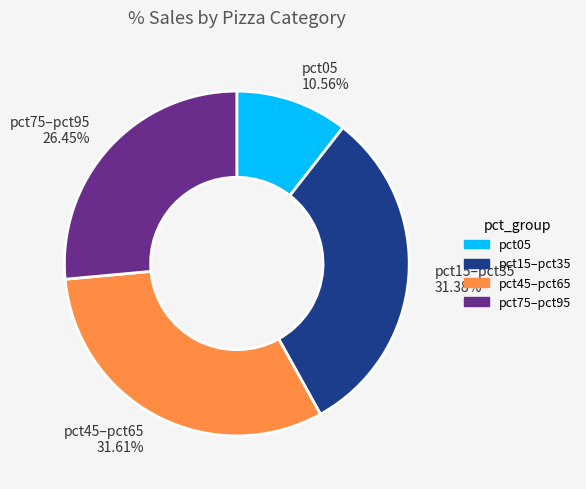

What is the ratio of the value at pct15–pct35 31.38% to the value at pct05 10.56%?

3.0